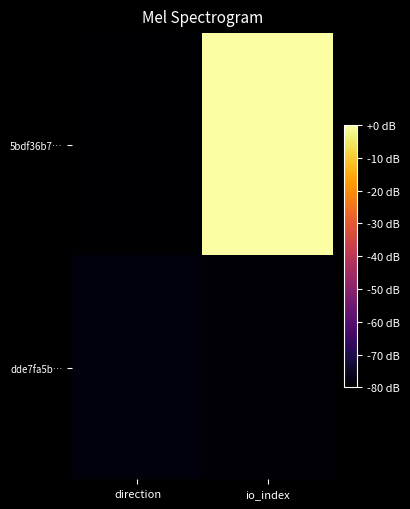

Which has a higher value, io_index or direction?

io_index